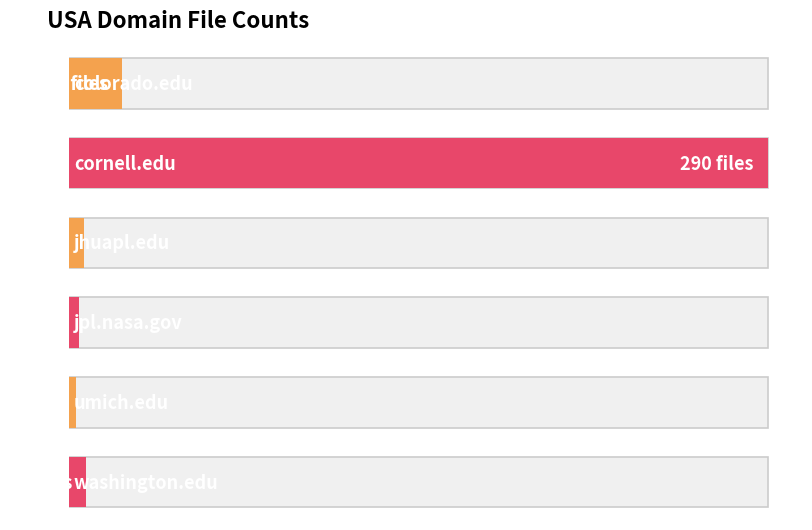

What is the change in value from jhuapl.edu to umich.edu?

-3